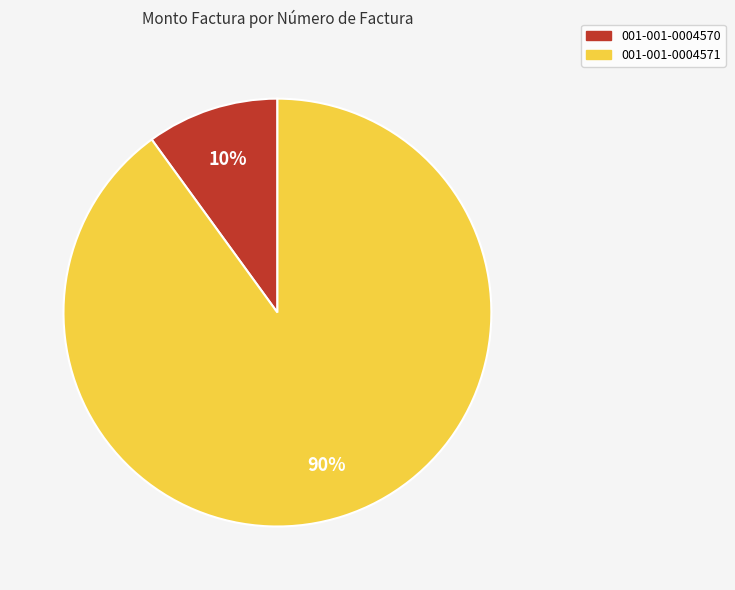

Which category has the biggest portion of the pie?

001-001-0004571